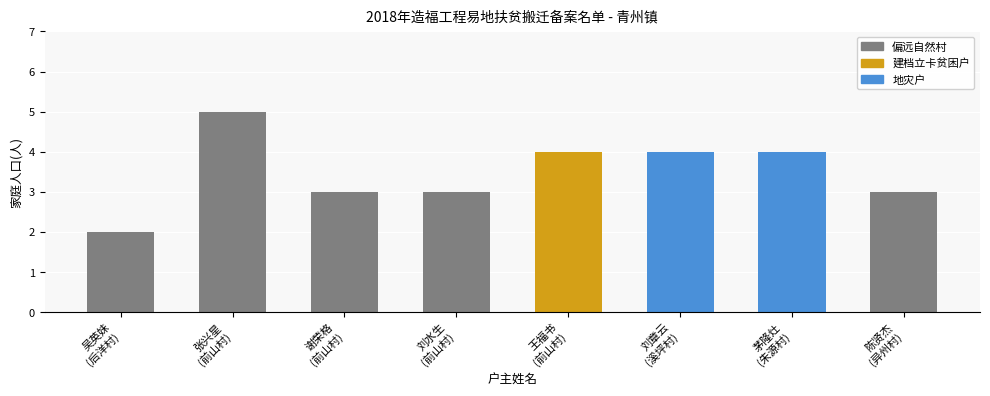

Between 吴英妹
(后洋村) and 王福书
(前山村), which is larger?

王福书
(前山村)